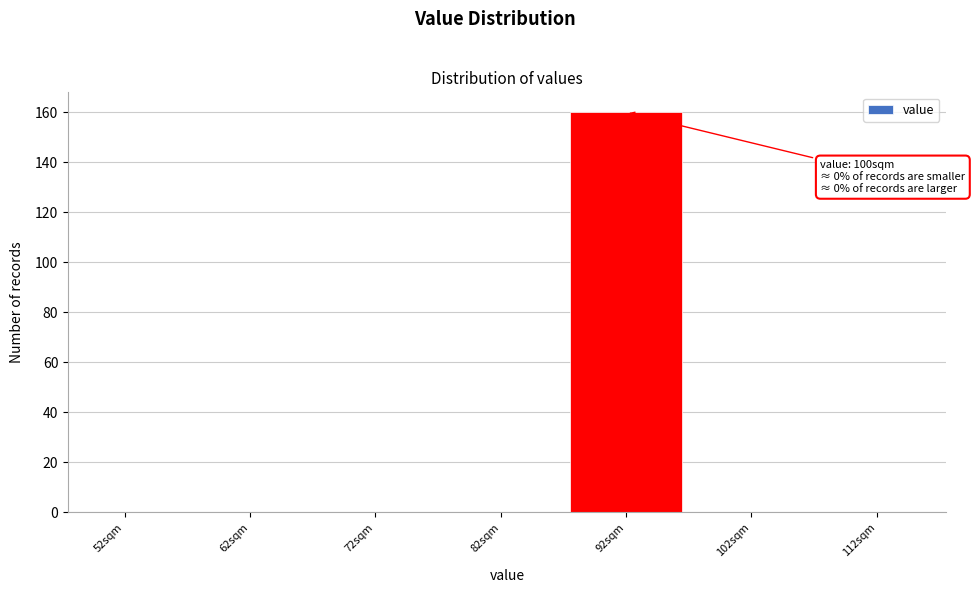

Reading left to right, what are all the values shown in this chart?

52sqm=0	62sqm=0	72sqm=0	82sqm=0	92sqm=160	102sqm=0	112sqm=0